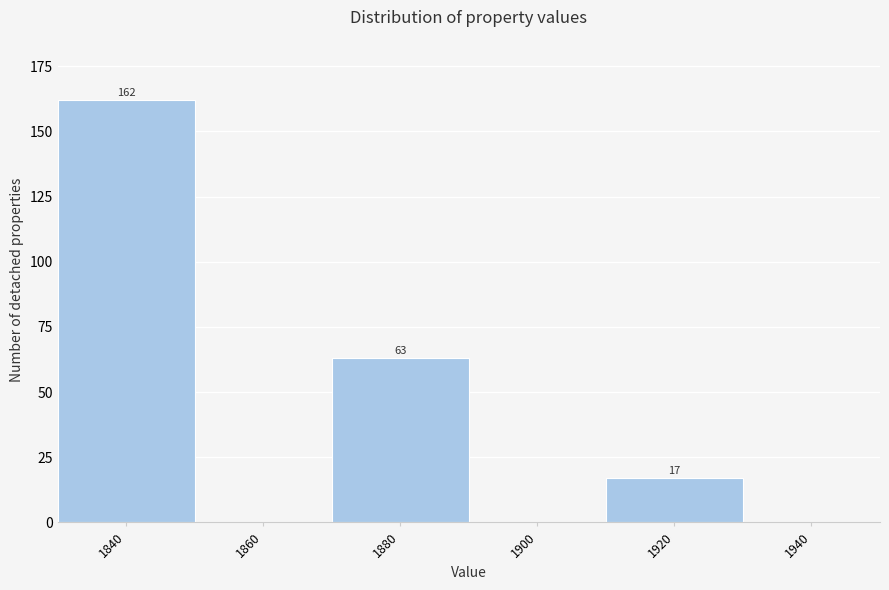

Reading right to left, list all the values displayed in this chart.

1940=0	1920=17	1900=0	1880=63	1860=0	1840=162